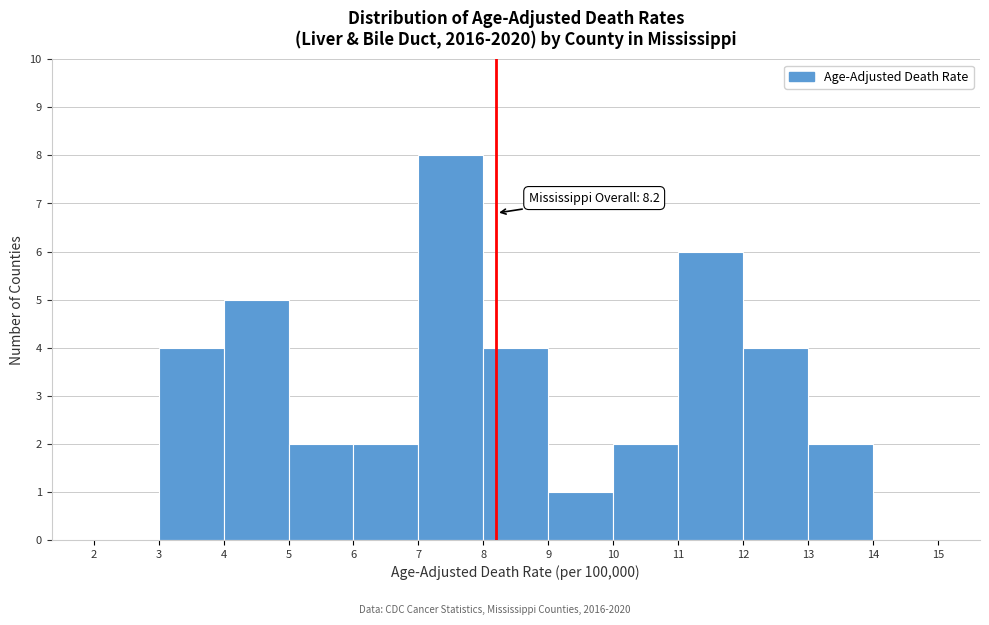

Over which range of the x-axis is the bar tallest?

7 to 8